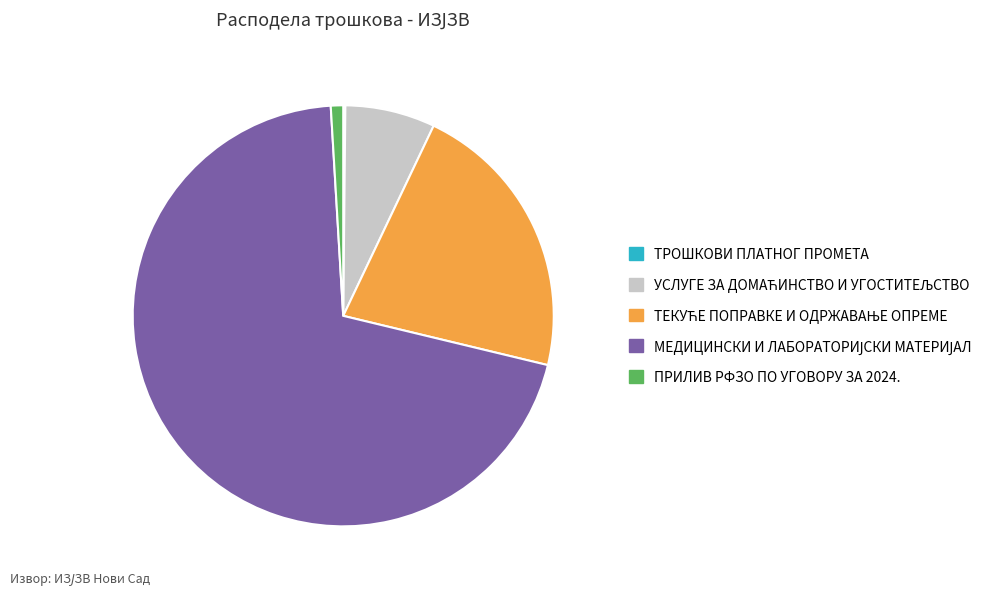

Does any single category account for the majority?

Yes